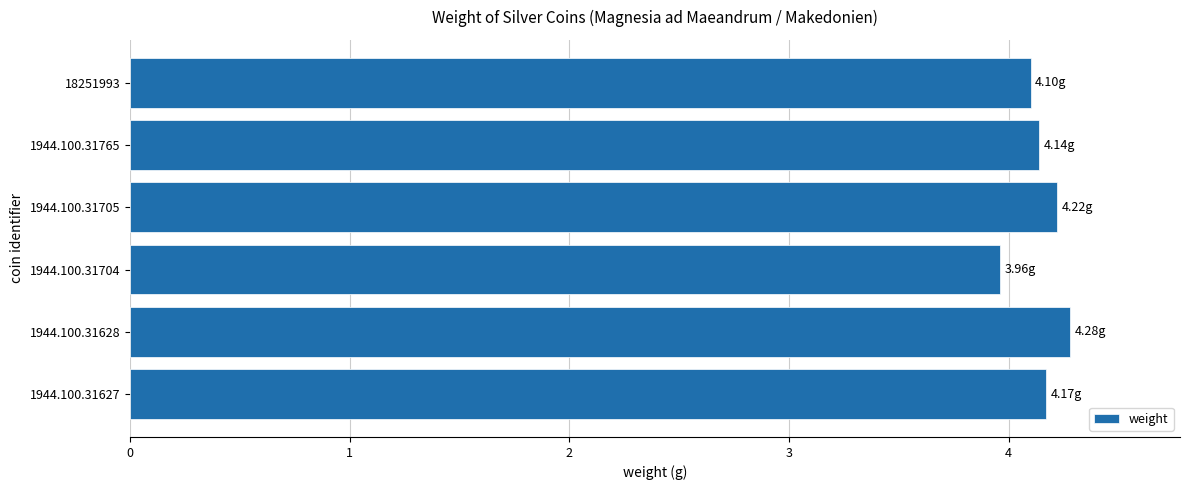

What is the average value?

4.1